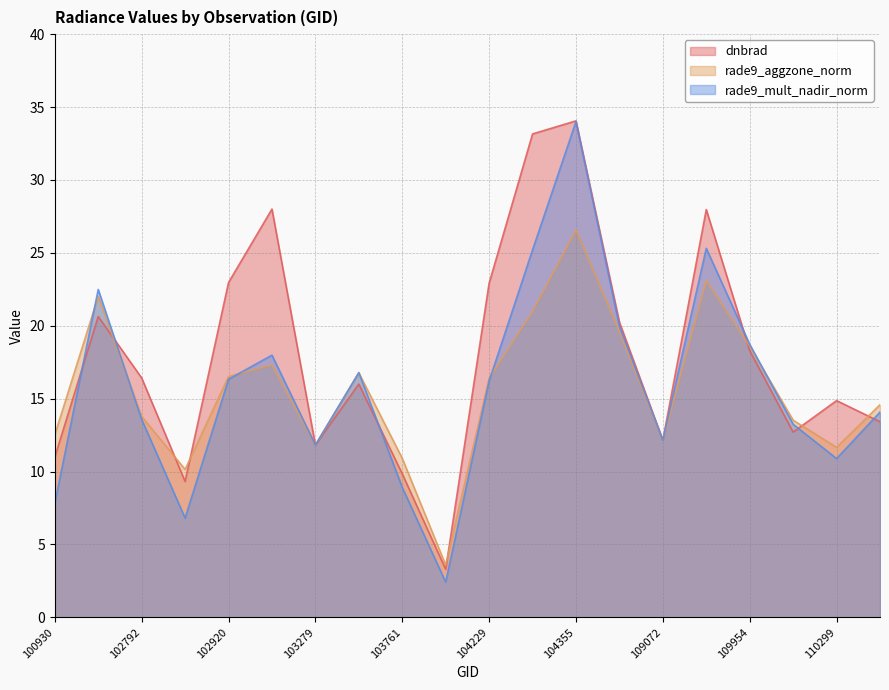

Reading left to right, transcribe all the data shown in this chart.

dnbrad: 100930=11.0	102671=20.6	102792=16.4	102912=9.3	102920=23.0	103032=28.0	103279=11.8	103397=16.0	103761=9.8	104112=3.3	104229=22.9	104236=33.2	104355=34.1	108015=20.2	109072=12.1	109780=28.0	109954=18.3	110127=12.7	110299=14.9	115265=13.4
rade9_aggzone_norm: 100930=12.5	102671=22.0	102792=13.8	102912=10.1	102920=16.5	103032=17.3	103279=11.8	103397=16.8	103761=10.9	104112=3.6	104229=16.4	104236=21.0	104355=26.6	108015=19.6	109072=12.1	109780=23.1	109954=18.6	110127=13.5	110299=11.7	115265=14.6
rade9_mult_nadir_norm: 100930=7.8	102671=22.5	102792=13.6	102912=6.8	102920=16.3	103032=18.0	103279=11.8	103397=16.8	103761=8.9	104112=2.4	104229=16.2	104236=25.2	104355=34.0	108015=20.0	109072=12.1	109780=25.3	109954=18.7	110127=13.2	110299=10.9	115265=14.1